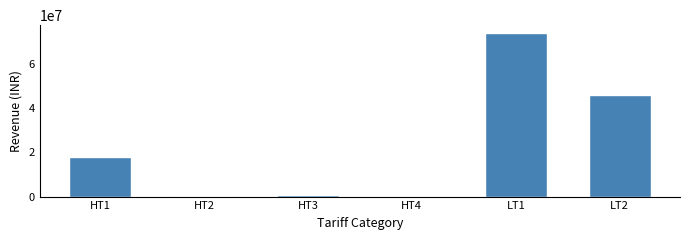

Which label corresponds to the largest value in the chart?

LT1